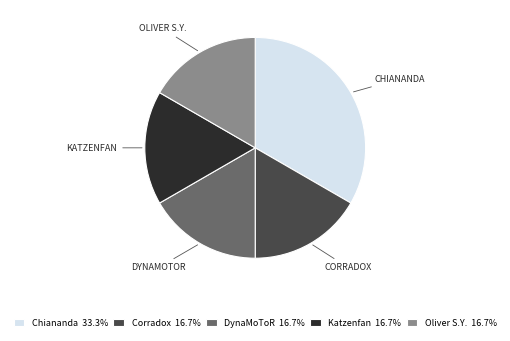

Is there any slice that represents more than half of the pie?

No